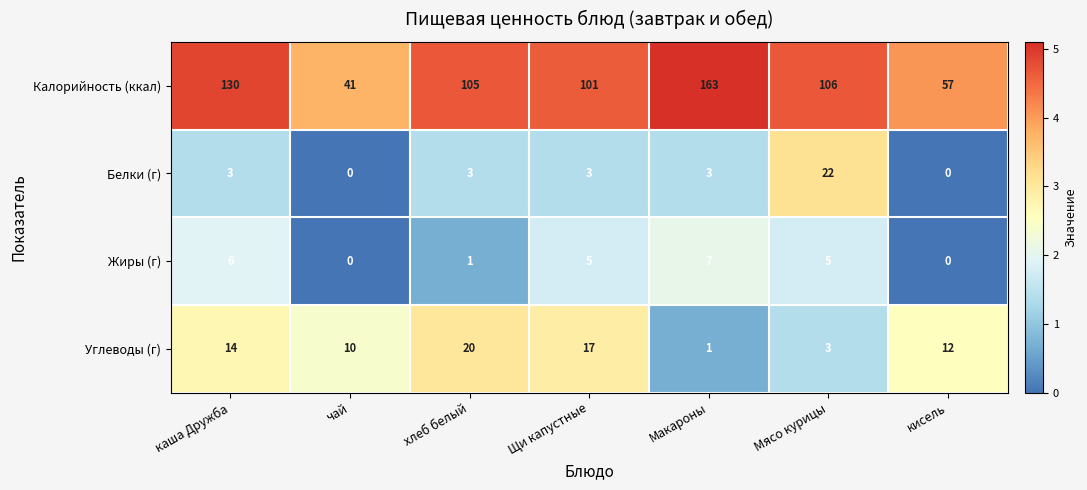

Which series has the largest total across all categories?

Калорийность (ккал)